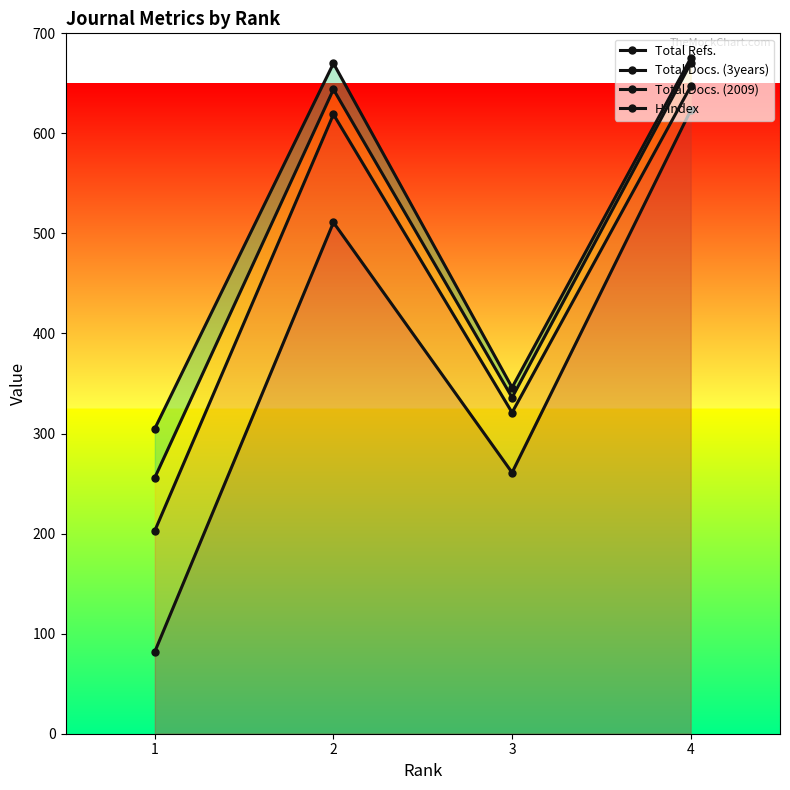

What is the difference between the second highest and minimum values in the Total Docs. (2009) series?

388